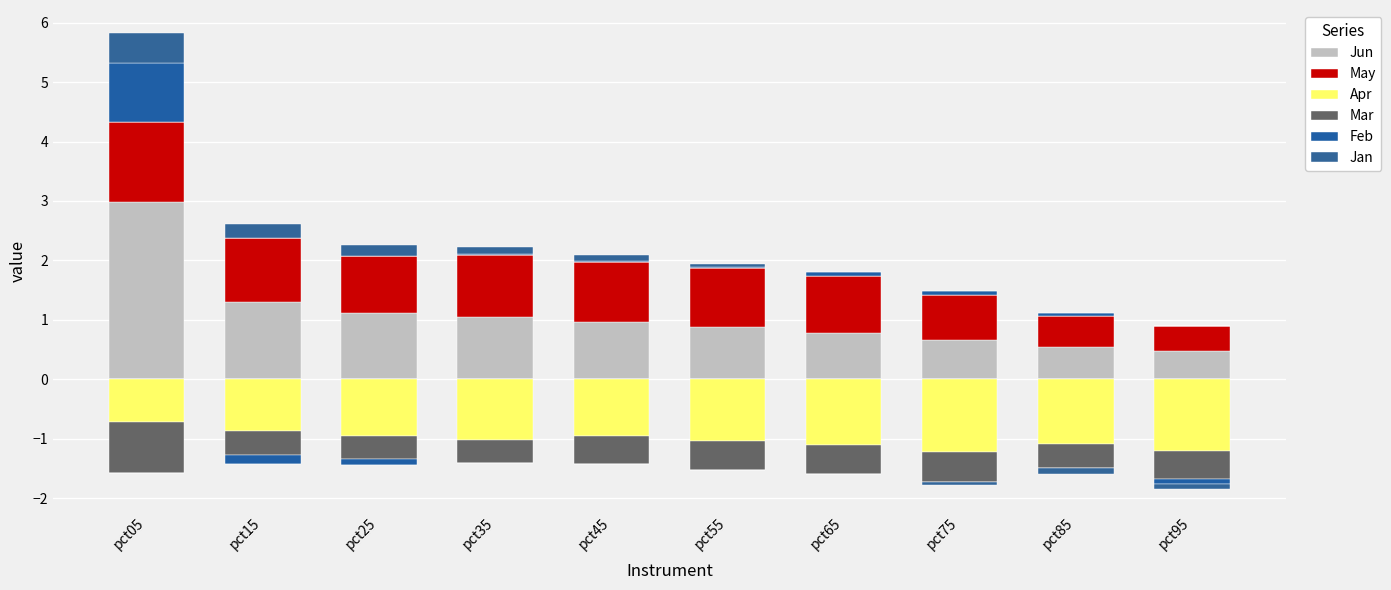

Are the bars horizontal?

No